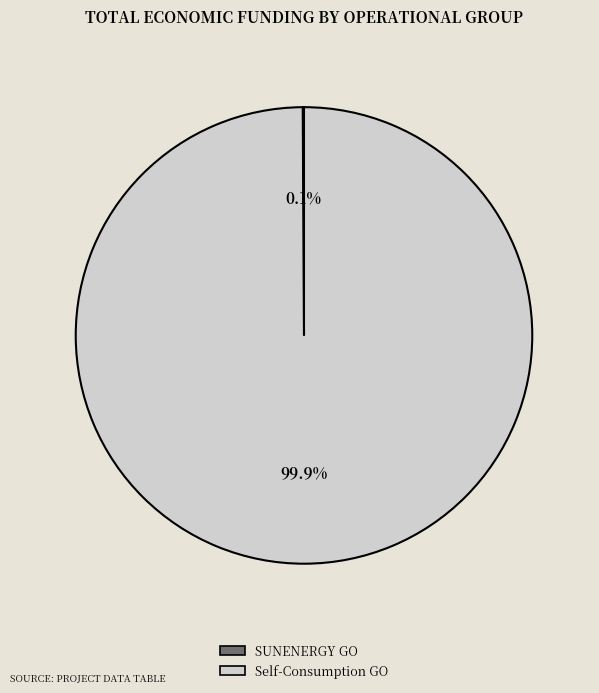

Is there a majority slice in this chart?

Yes